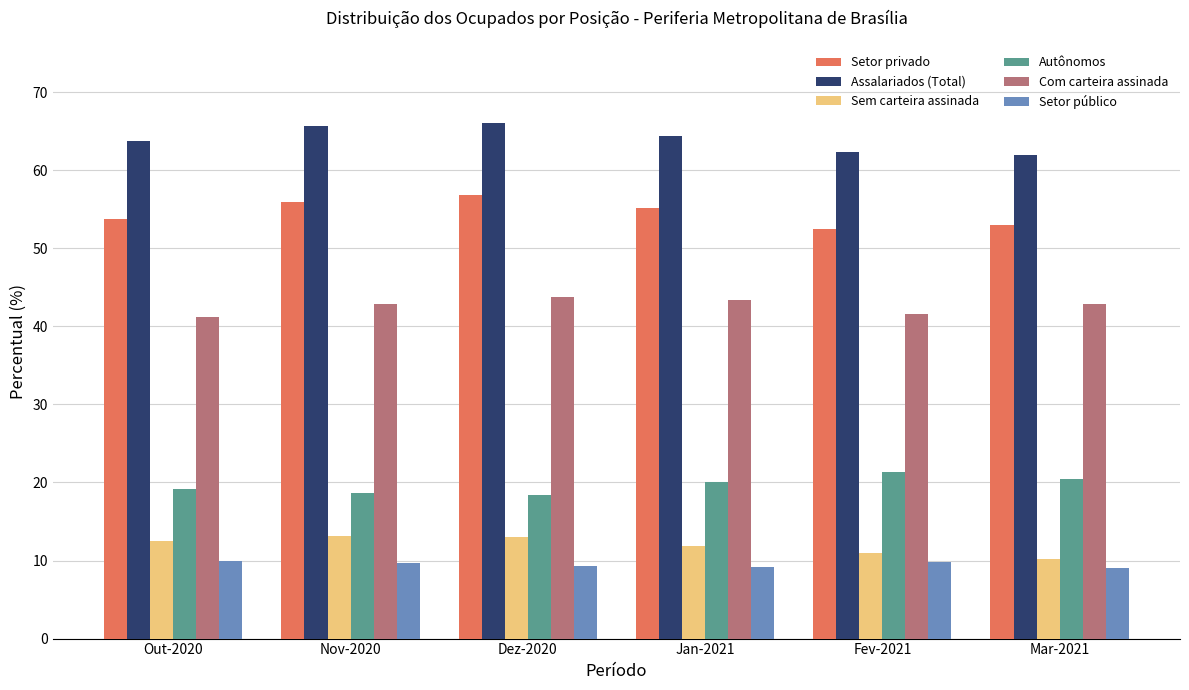

Which series changed the most between Out-2020 and Nov-2020?

Setor privado